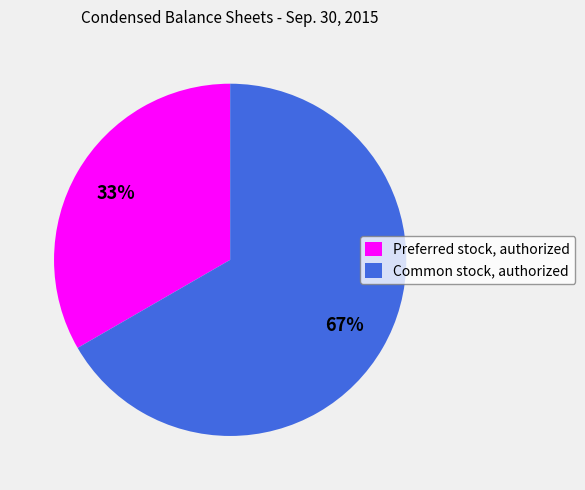

Between Preferred stock, authorized and Common stock, authorized, which is larger?

Common stock, authorized